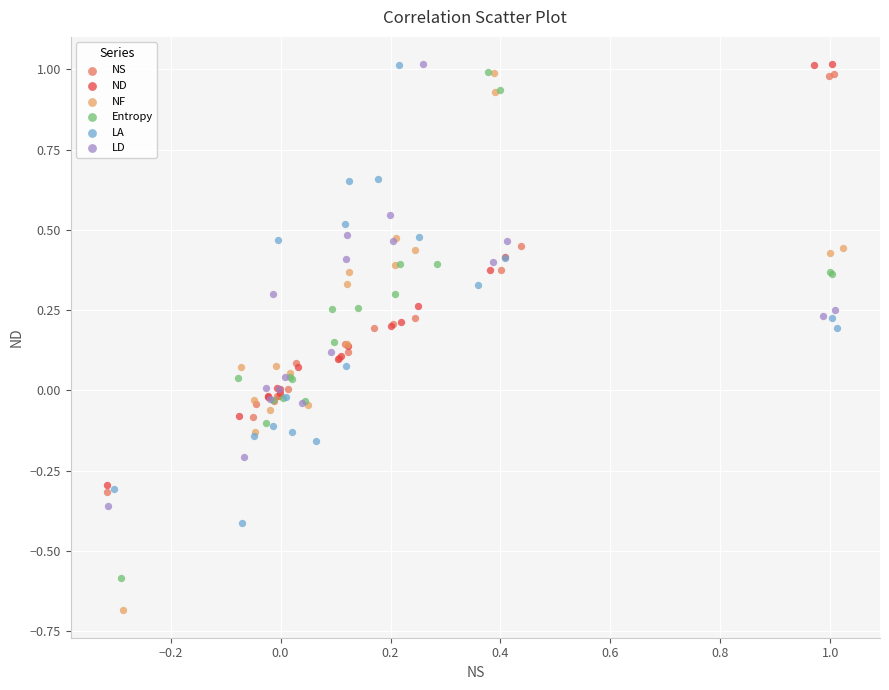

Which series reaches the minimum Y coordinate?

NF